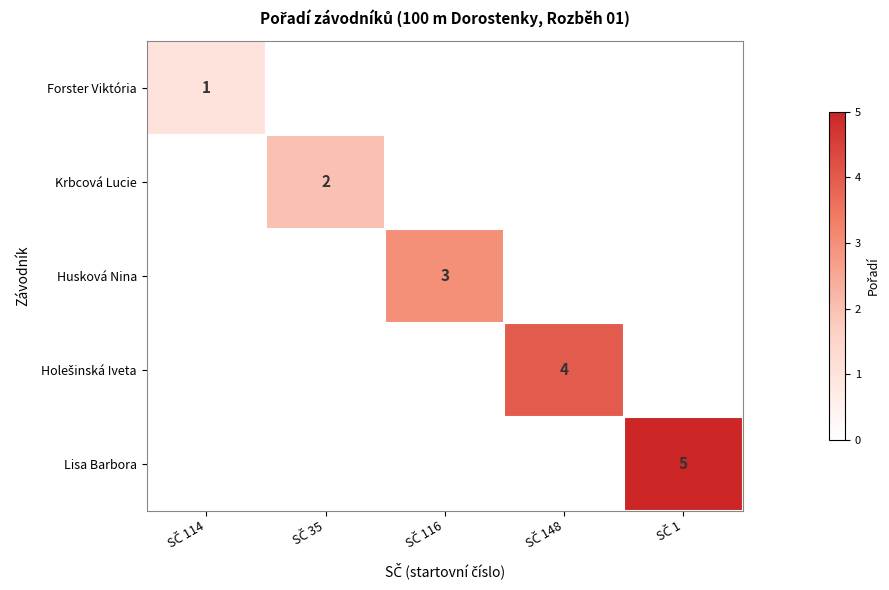

What is the sum of all Forster Viktória values?

1